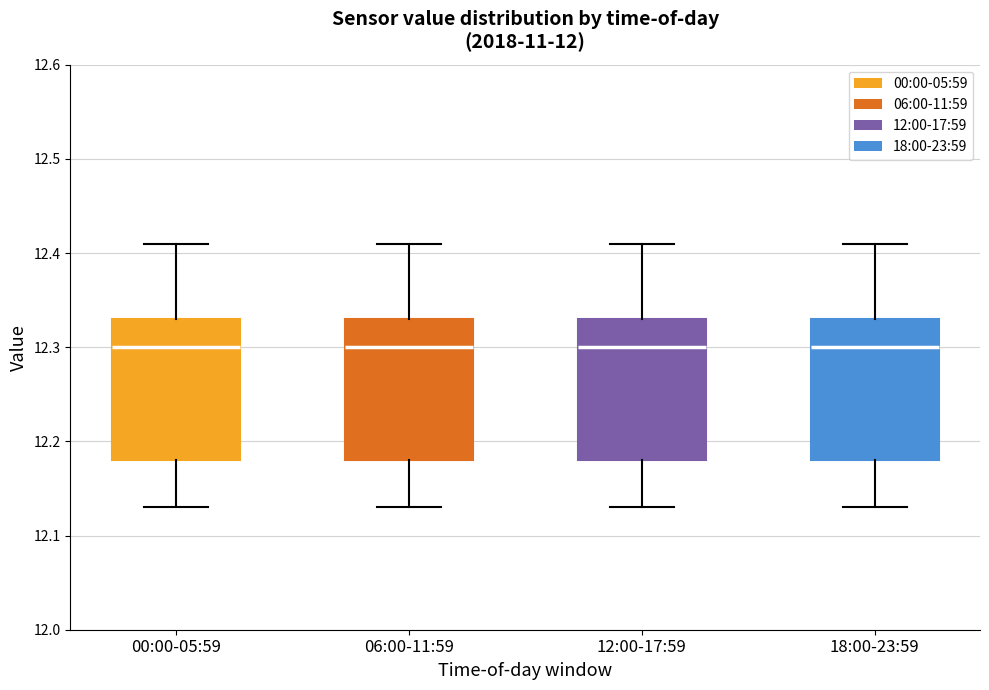

Where does the median line of the box for 06:00-11:59 sit on the y-axis? The values are not printed on the chart, so give them approximately, as read against the axis.

12.30